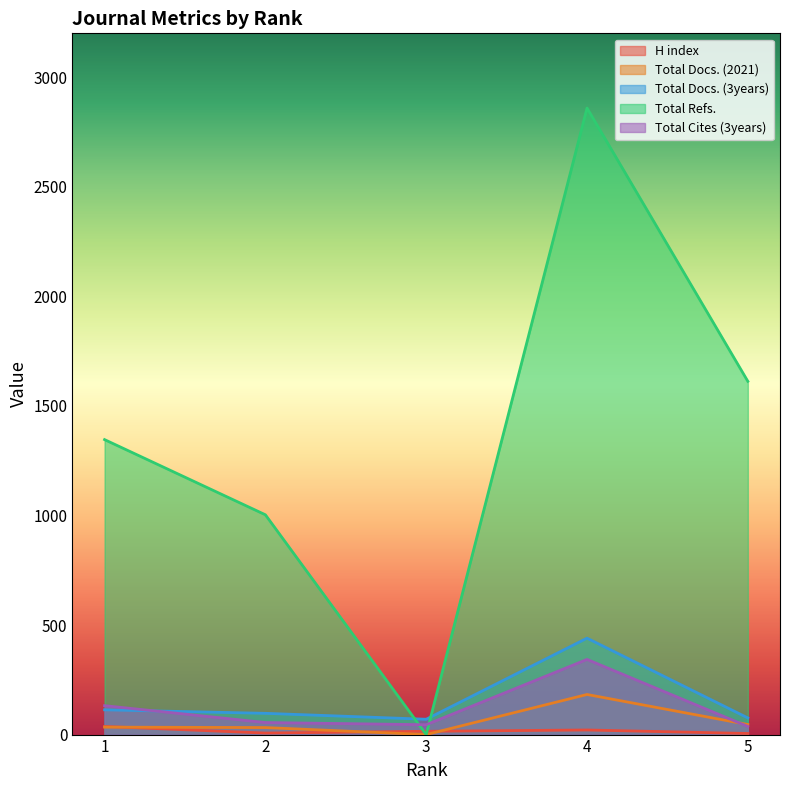

Rank the categories by H index value from highest to lowest.

1, 4, 3, 2, 5